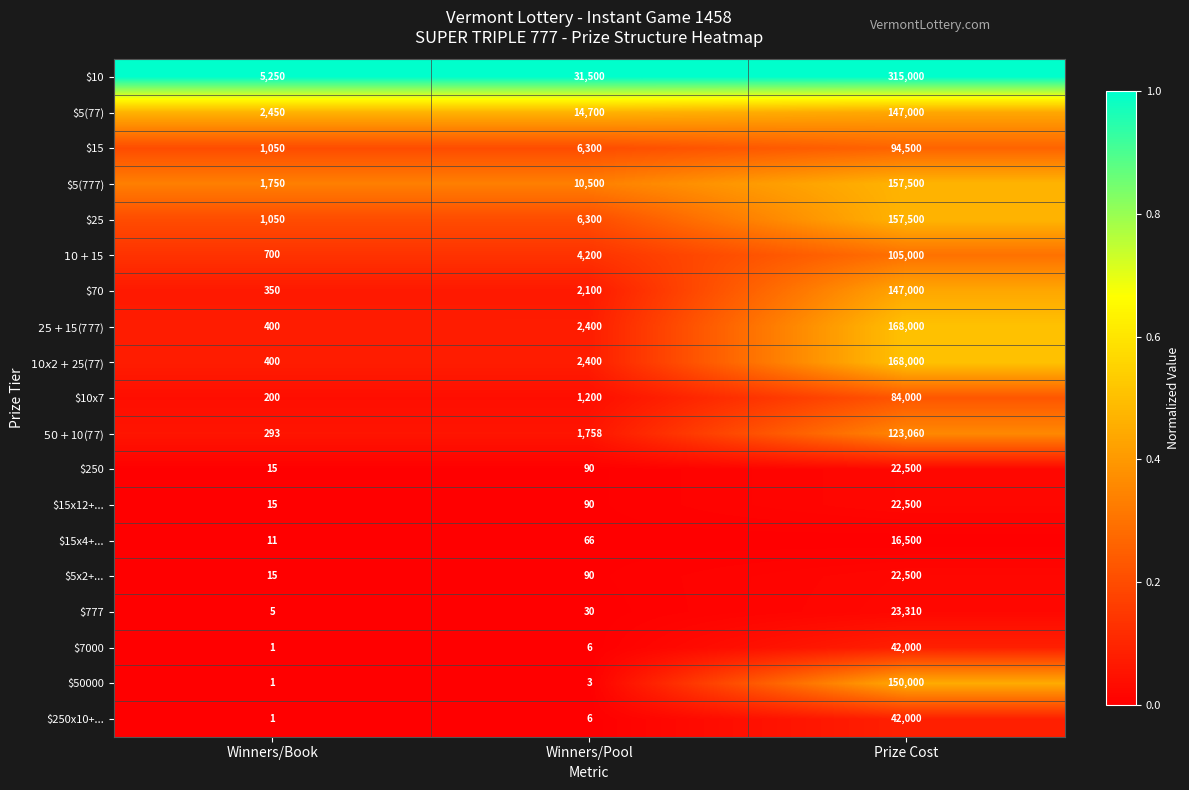

The value of $5(777) at Prize Cost is 230830. True or false?

False